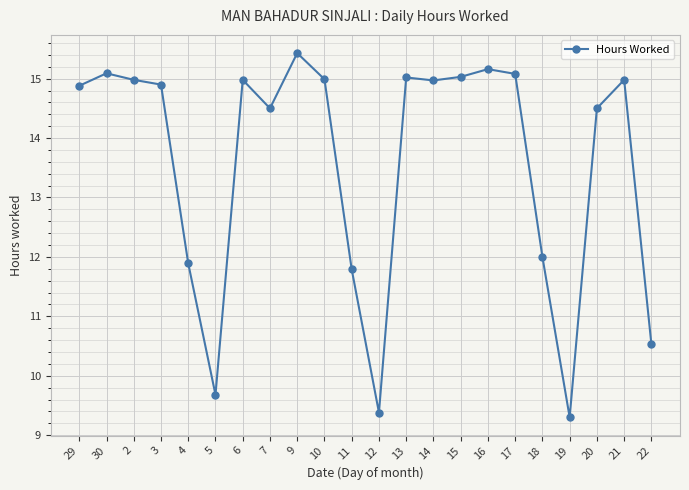

Count the number of data series in this chart.

1